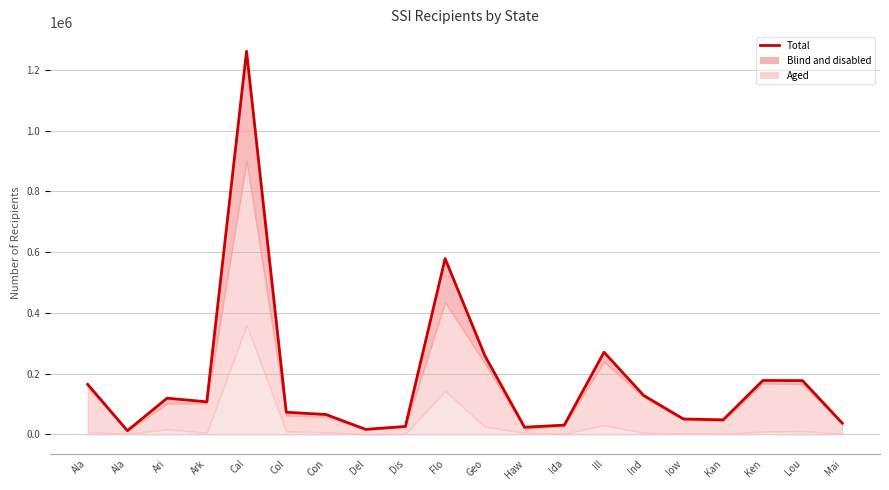

Does the chart display data point markers on the line(s)?

No